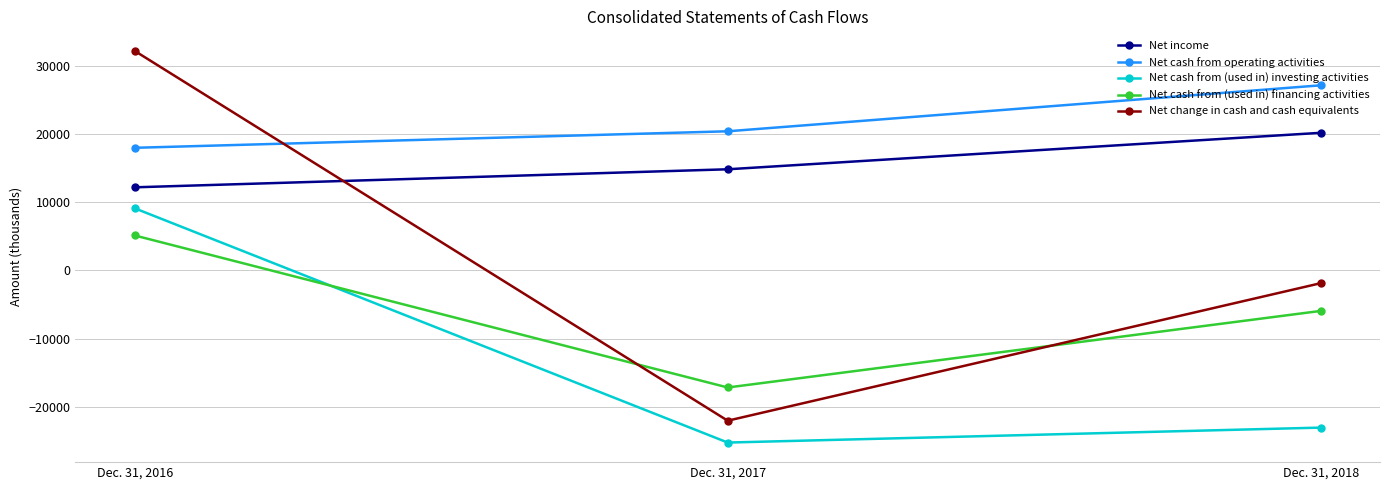

At which category is the sum across all series the highest?

Dec. 31, 2016